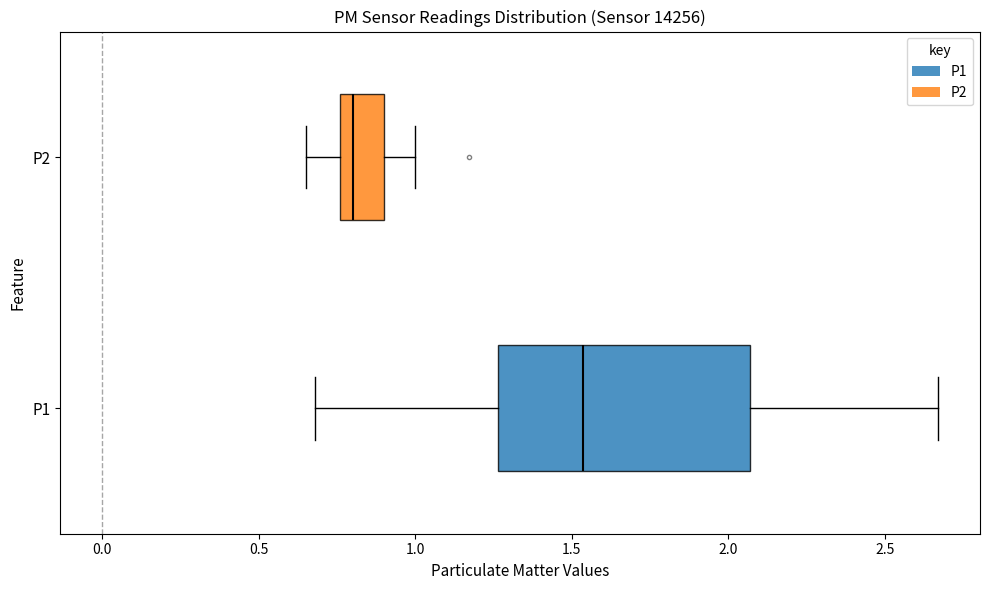

Reading bottom to top, transcribe this box plot: for each box, give where its median line is, the range the box spans, and where its two whiskers end, as read against the x-axis. The values are not printed on the chart, so give them approximately, as read against the axis.

P1: median 1.55, box 1.25 to 2.05, whiskers 0.70 to 2.65
P2: median 0.80, box 0.75 to 0.90, whiskers 0.65 to 1.00